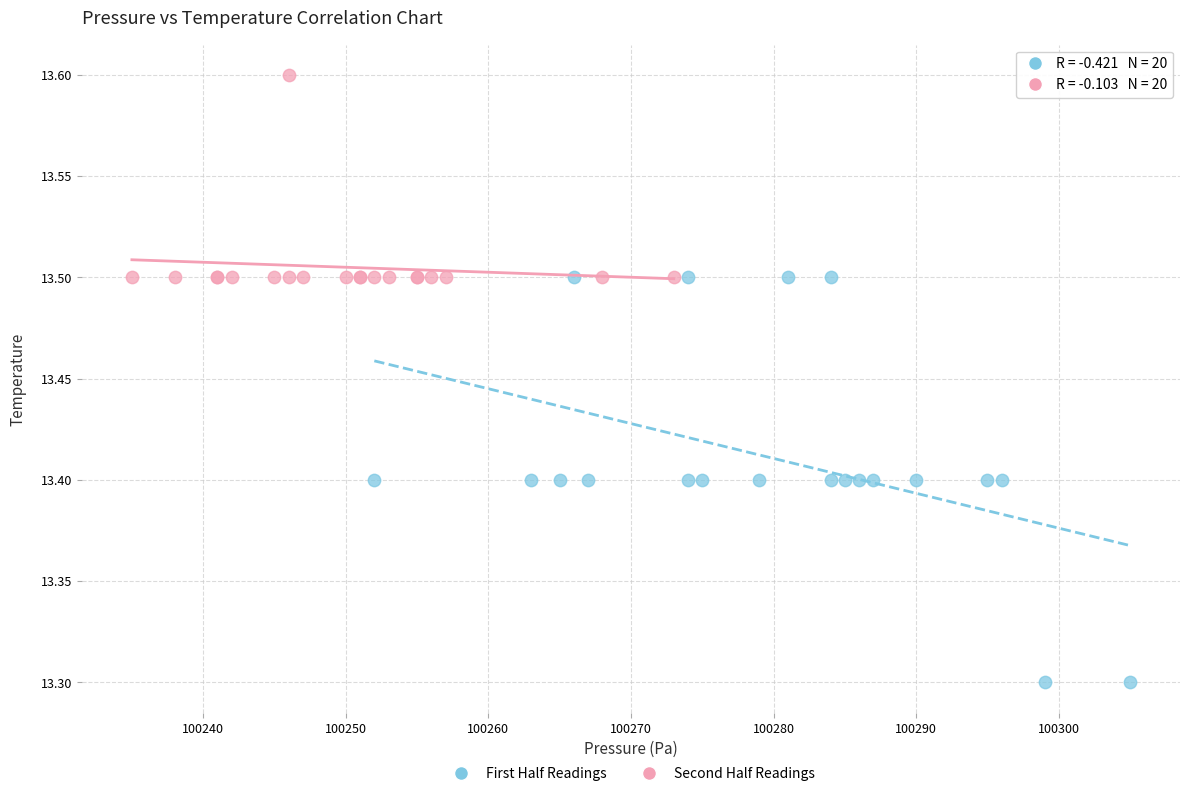

Which series contains the lowest Y value?

First Half Readings